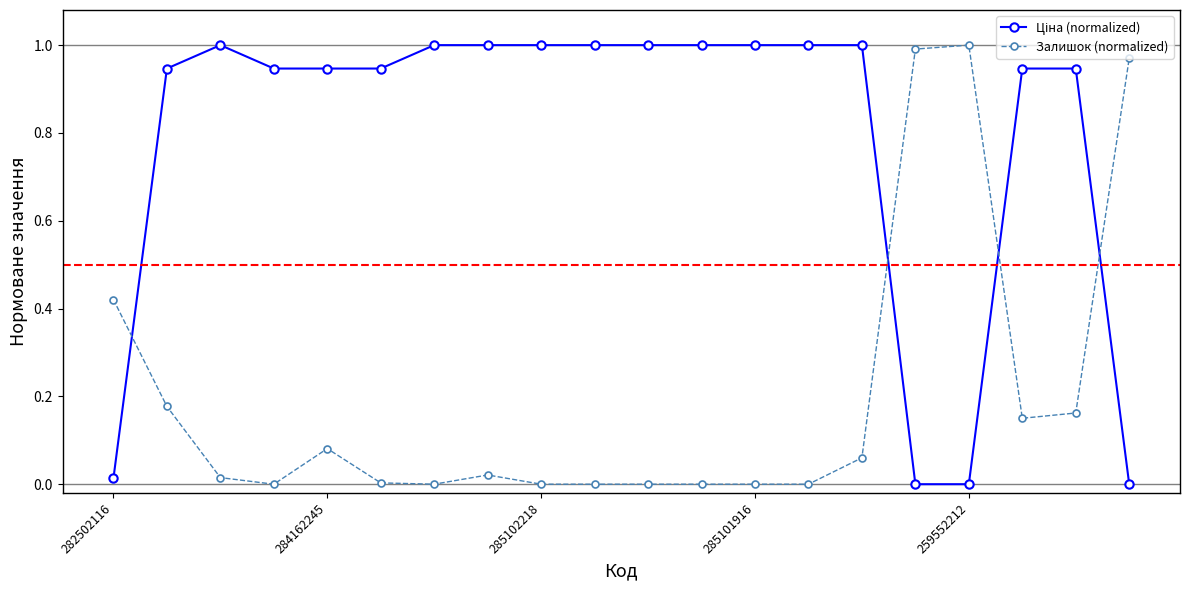

How many categories are shown in the chart?

20